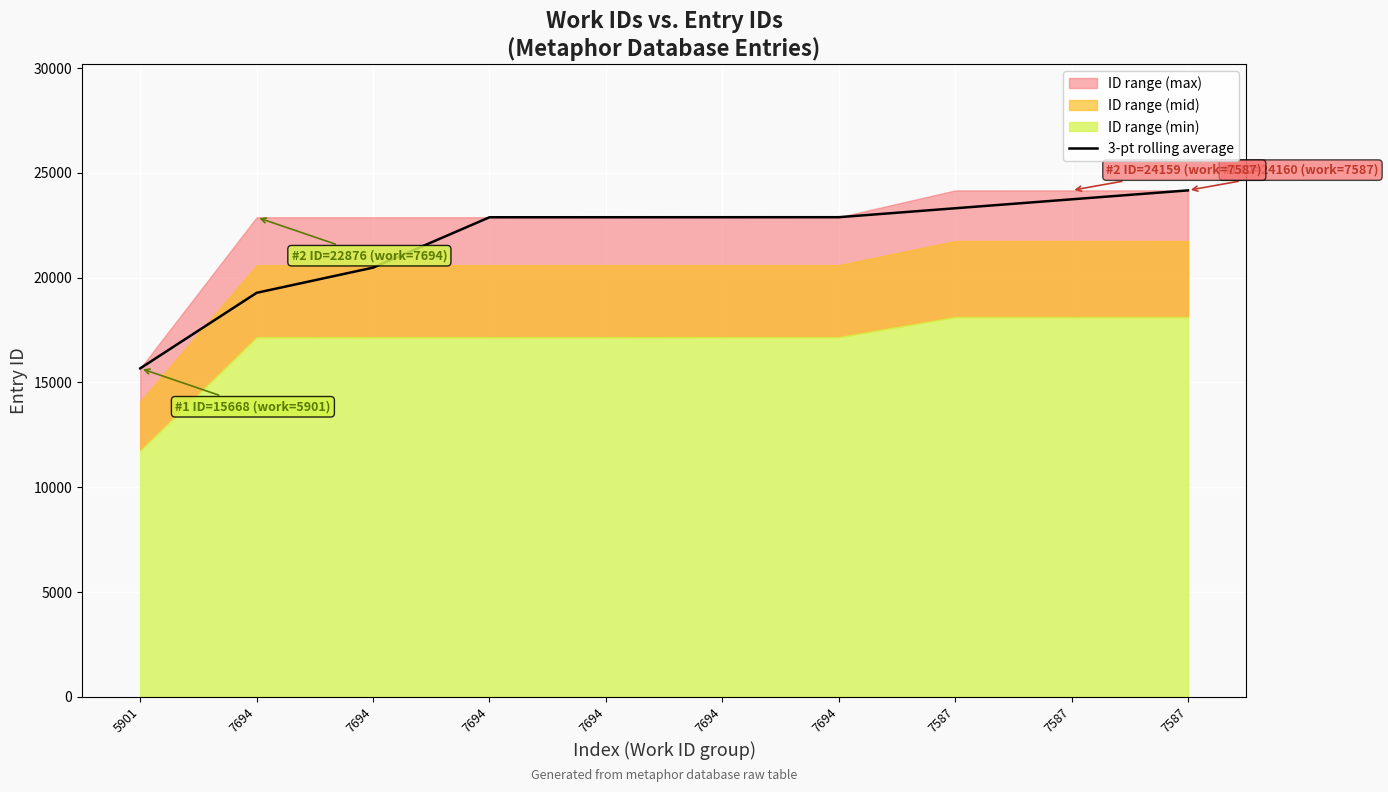

Is it true that the value at 7587 is 23732.7?

True